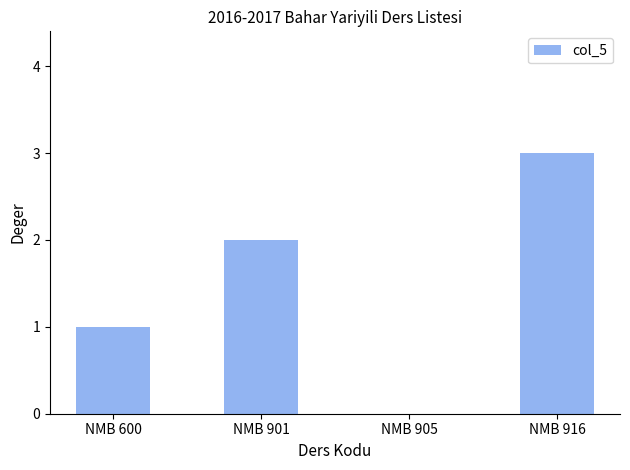

What is the ratio of the value at NMB 600 to the value at NMB 901?

0.5